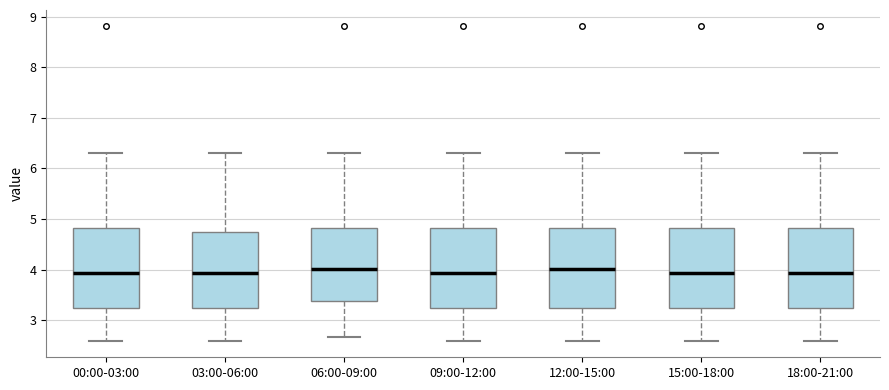

Reading left to right, read every box against the y-axis: the position of its median line, the range the box covers, and the ends of its whiskers. The values are not printed on the chart, so give them approximately, as read against the axis.

00:00-03:00: median 3.9, box 3.2 to 4.8, whiskers 2.6 to 6.3
03:00-06:00: median 3.9, box 3.2 to 4.7, whiskers 2.6 to 6.3
06:00-09:00: median 4.0, box 3.4 to 4.8, whiskers 2.7 to 6.3
09:00-12:00: median 3.9, box 3.2 to 4.8, whiskers 2.6 to 6.3
12:00-15:00: median 4.0, box 3.2 to 4.8, whiskers 2.6 to 6.3
15:00-18:00: median 3.9, box 3.2 to 4.8, whiskers 2.6 to 6.3
18:00-21:00: median 3.9, box 3.2 to 4.8, whiskers 2.6 to 6.3